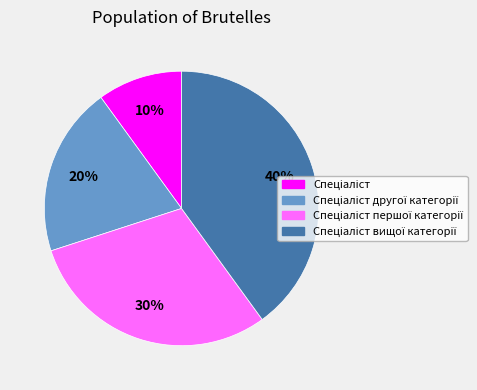

To the nearest percent, what is the average slice percentage?

25%